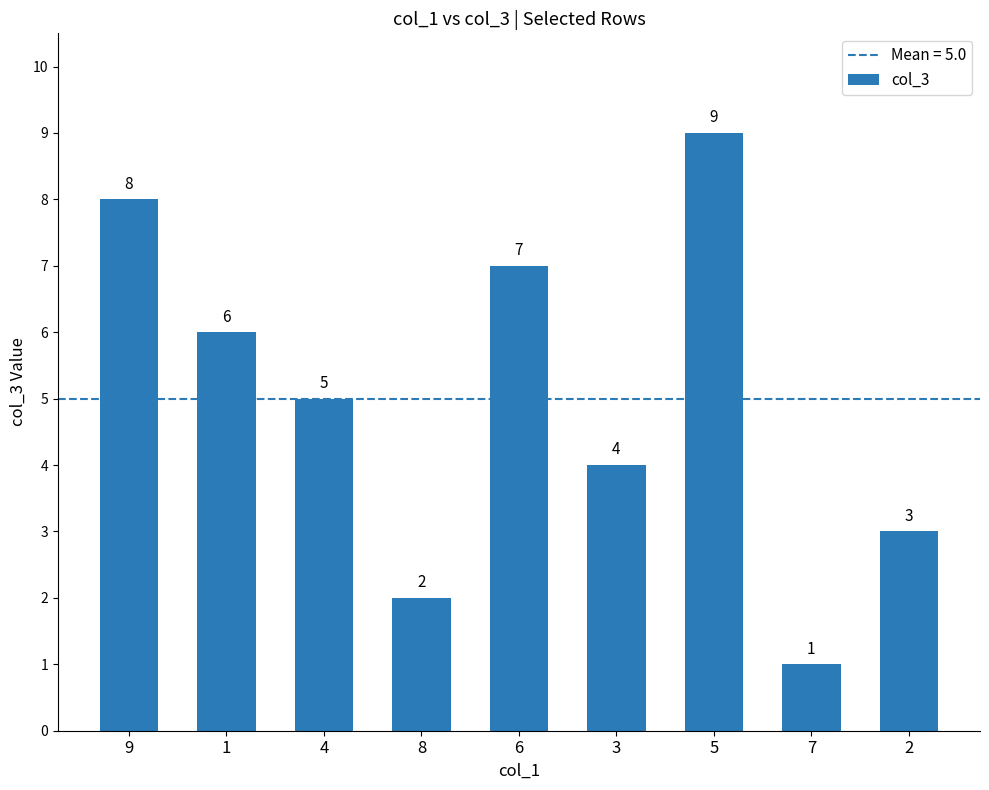

List the labels in order of value, largest first.

5, 9, 6, 1, 4, 3, 2, 8, 7